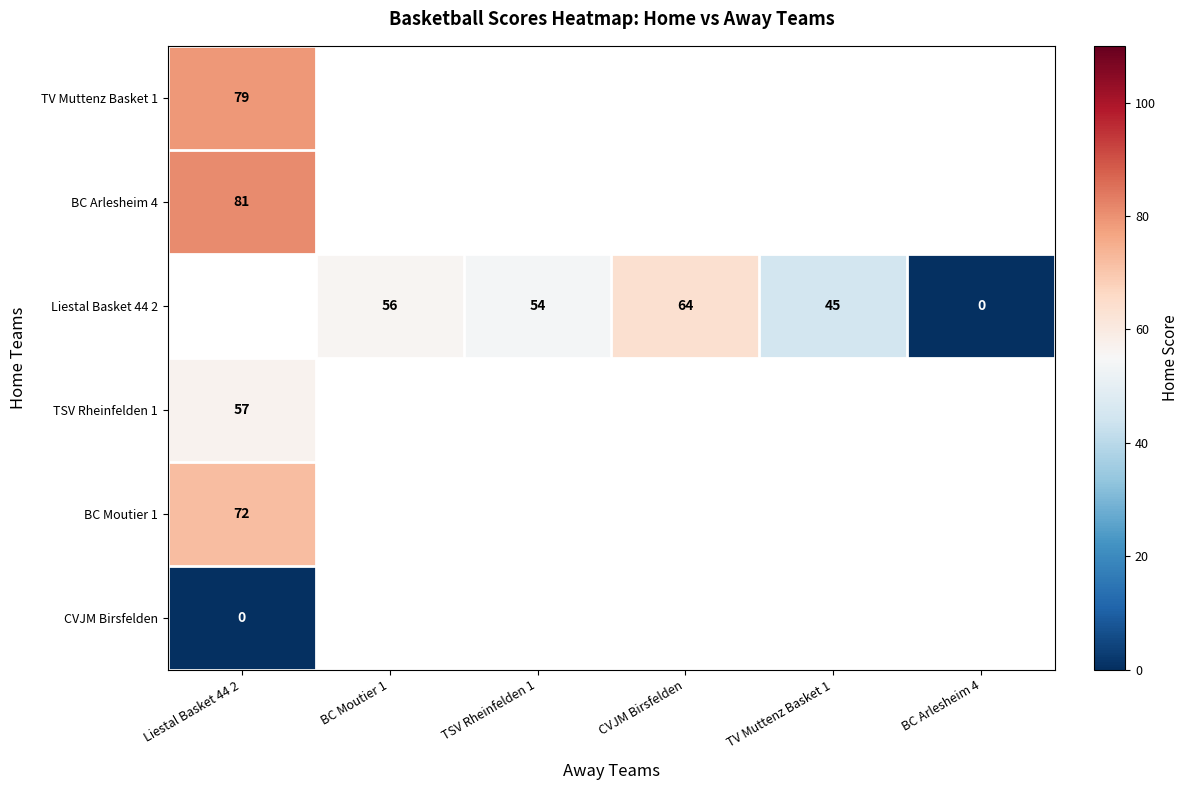

The BC Moutier 1 series shows 108 at Liestal Basket 44 2. True or false?

False